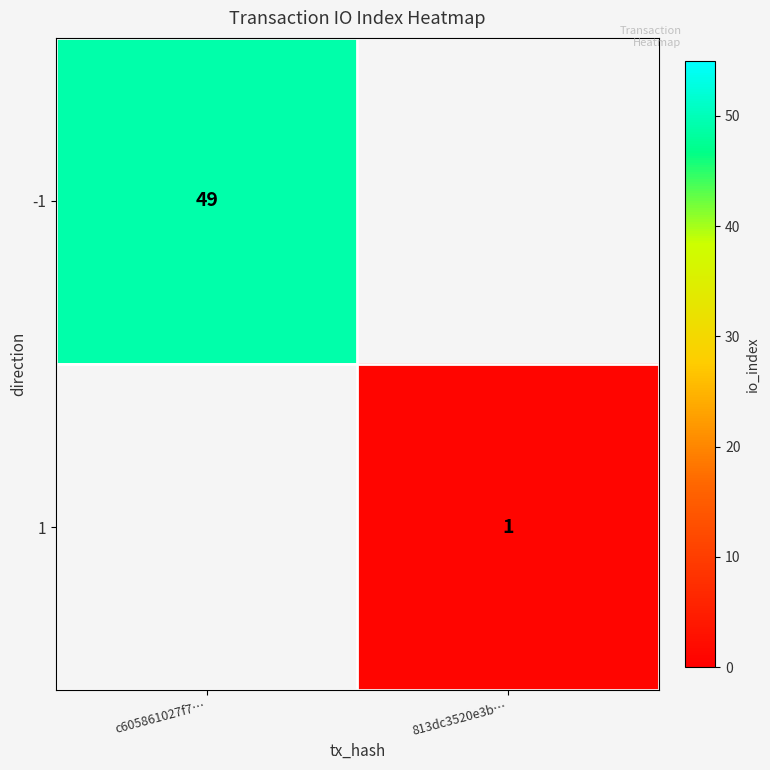

Is the value of -1 at c605861027f7… greater than the value of 1 at 813dc3520e3b…?

Yes